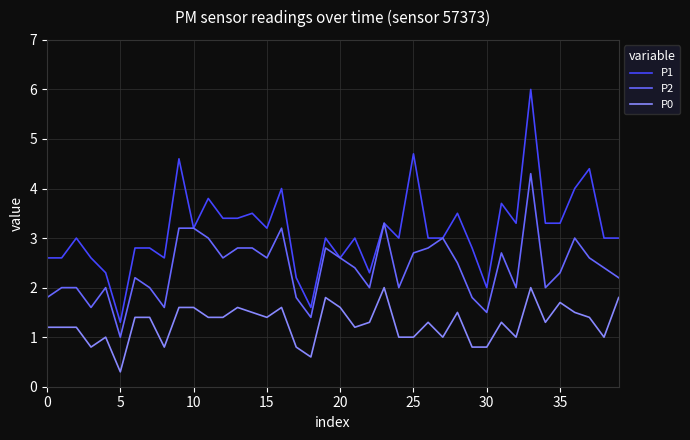

List the series in order of their peak value, lowest first.

P0, P2, P1